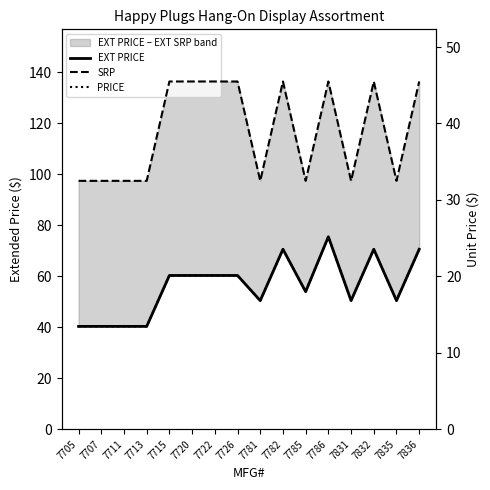

Reading left to right, transcribe all the data shown in this chart.

EXT PRICE: 40.4	40.4	40.4	40.4	60.3	60.3	60.3	60.3	50.5	70.6	54.0	75.5	50.5	70.6	50.5	70.6
SRP: 32.5	32.5	32.5	32.5	45.5	45.5	45.5	45.5	32.5	45.5	32.5	45.5	32.5	45.5	32.5	45.5
PRICE: 13.4	13.4	13.4	13.4	20.1	20.1	20.1	20.1	16.8	23.5	18.0	25.2	16.8	23.5	16.8	23.5